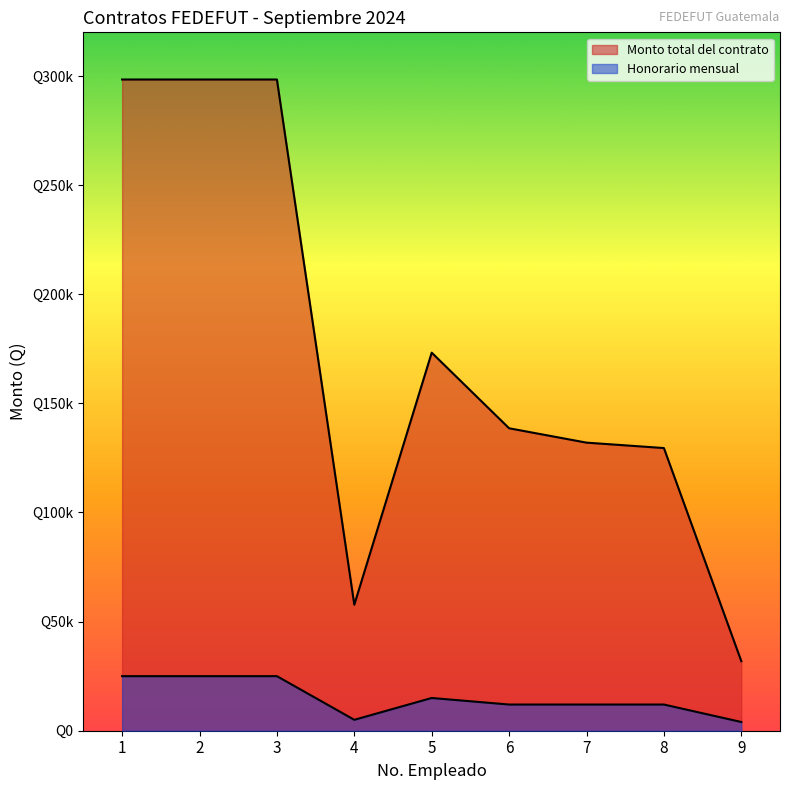

How many lines are shown in the chart?

2